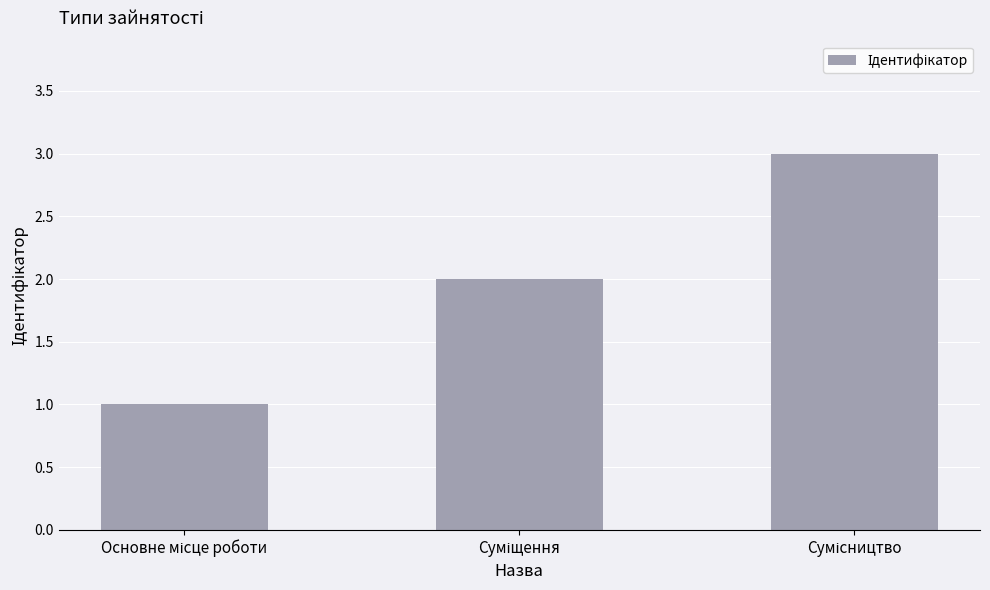

What is the sum of all values?

6